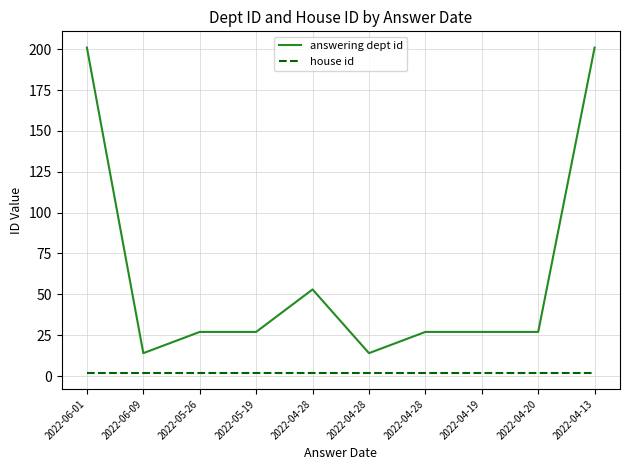

At how many categories does at least one series exceed 162?

2